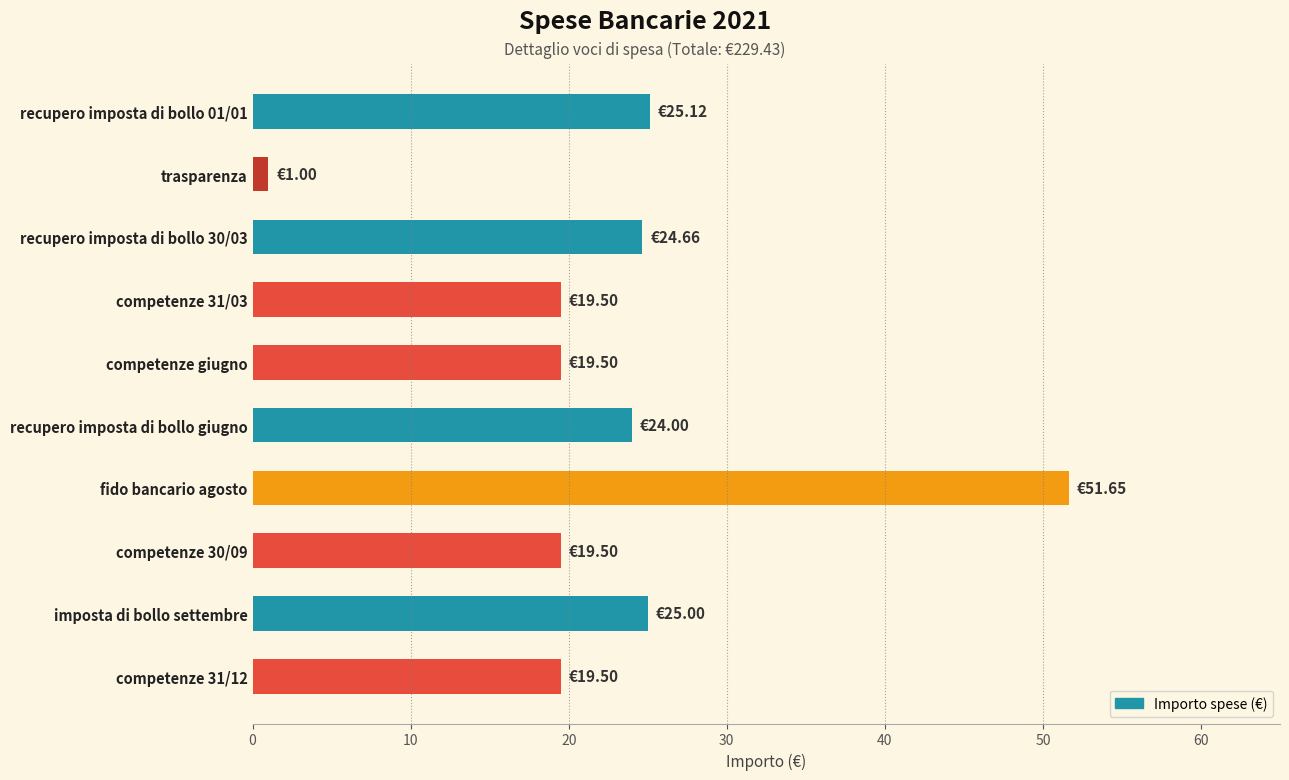

What is the average value?

22.9